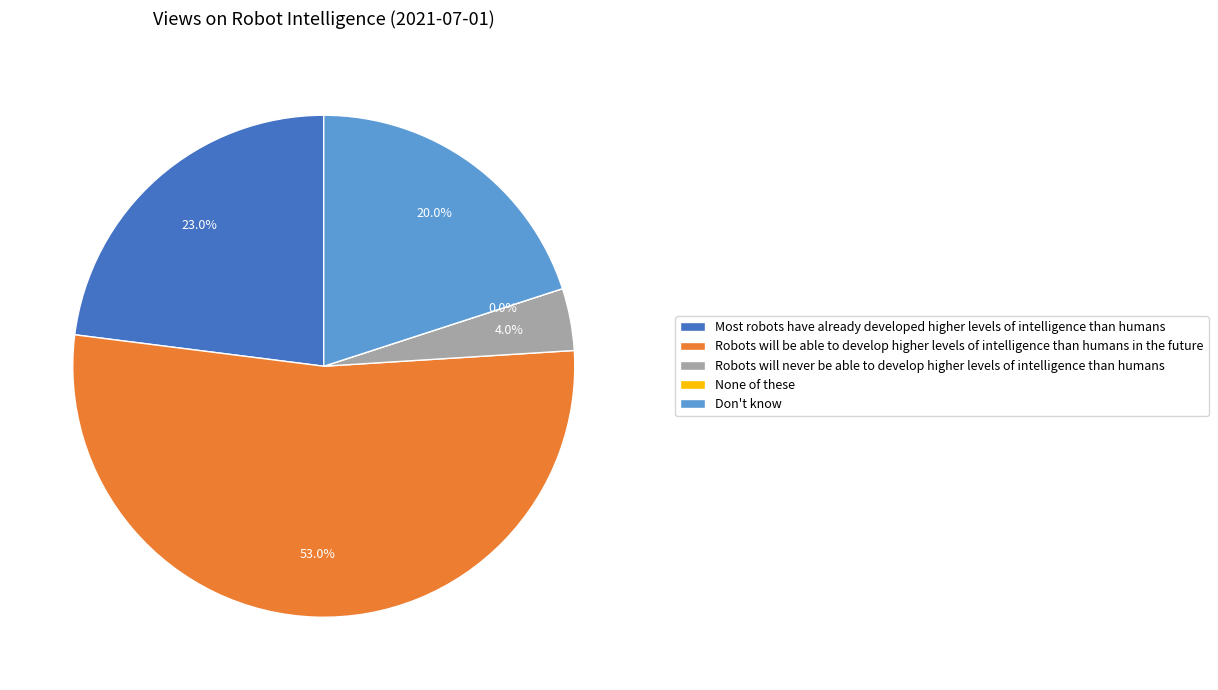

To the nearest percent, what percentage of the pie is Most robots have already developed higher levels of intelligence than humans?

23%